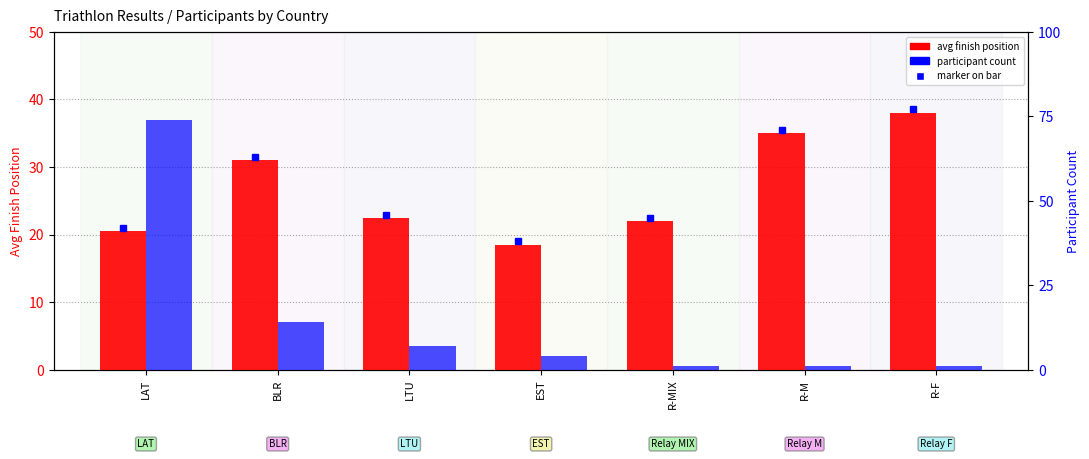

Reading left to right, extract all data points from this chart.

Avg finish position: 20.5	31.0	22.4	18.5	22.0	35.0	38.0
Participant count: 74.0	14.0	7.0	4.0	1.0	1.0	1.0